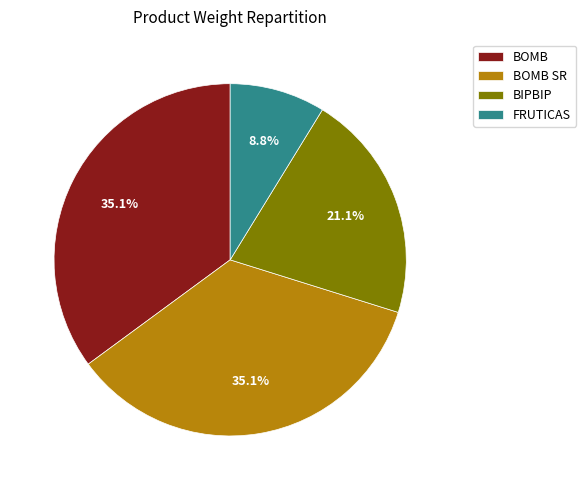

How much of the chart is everything except BIPBIP?

78.9%